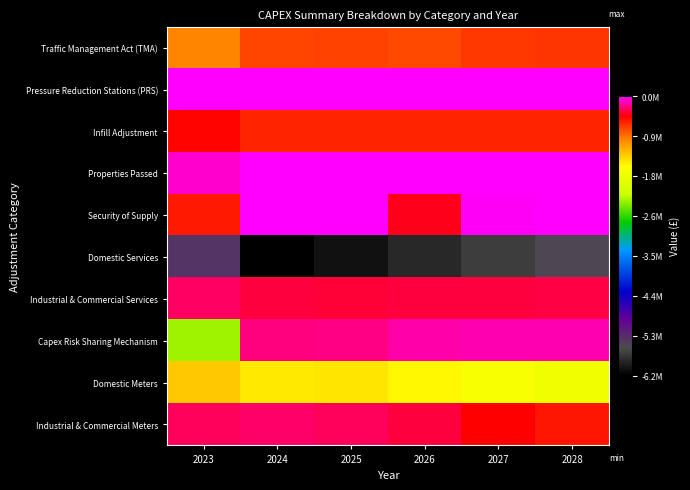

Which category has the highest value across all series?

2023